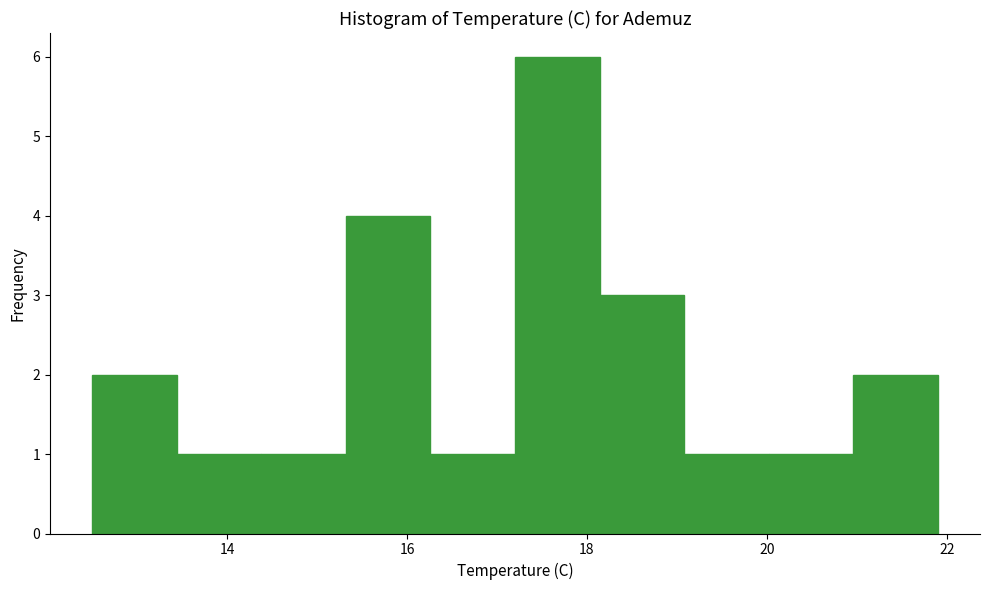

Reading left to right, list every bar in this chart as the range it spans on the x-axis followed by its height. Neither the bar edges nor the heights are printed on the chart, so give them approximately, as read against the axes.

12.50 to 13.44: 2
13.44 to 14.38: 1
14.38 to 15.32: 1
15.32 to 16.26: 4
16.26 to 17.20: 1
17.20 to 18.14: 6
18.14 to 19.08: 3
19.08 to 20.02: 1
20.02 to 20.96: 1
20.96 to 21.90: 2